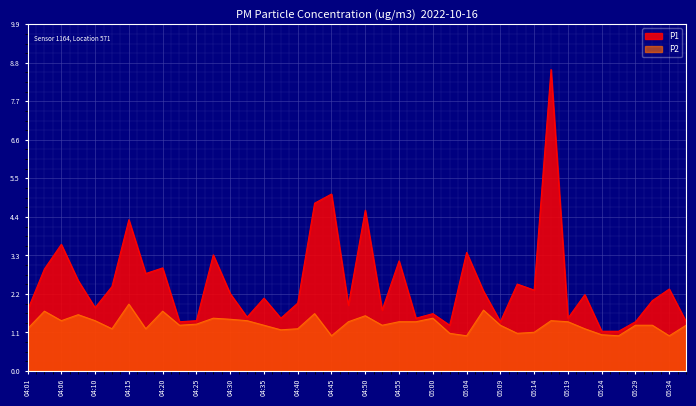

At which category is the sum across all series the highest?

05:17